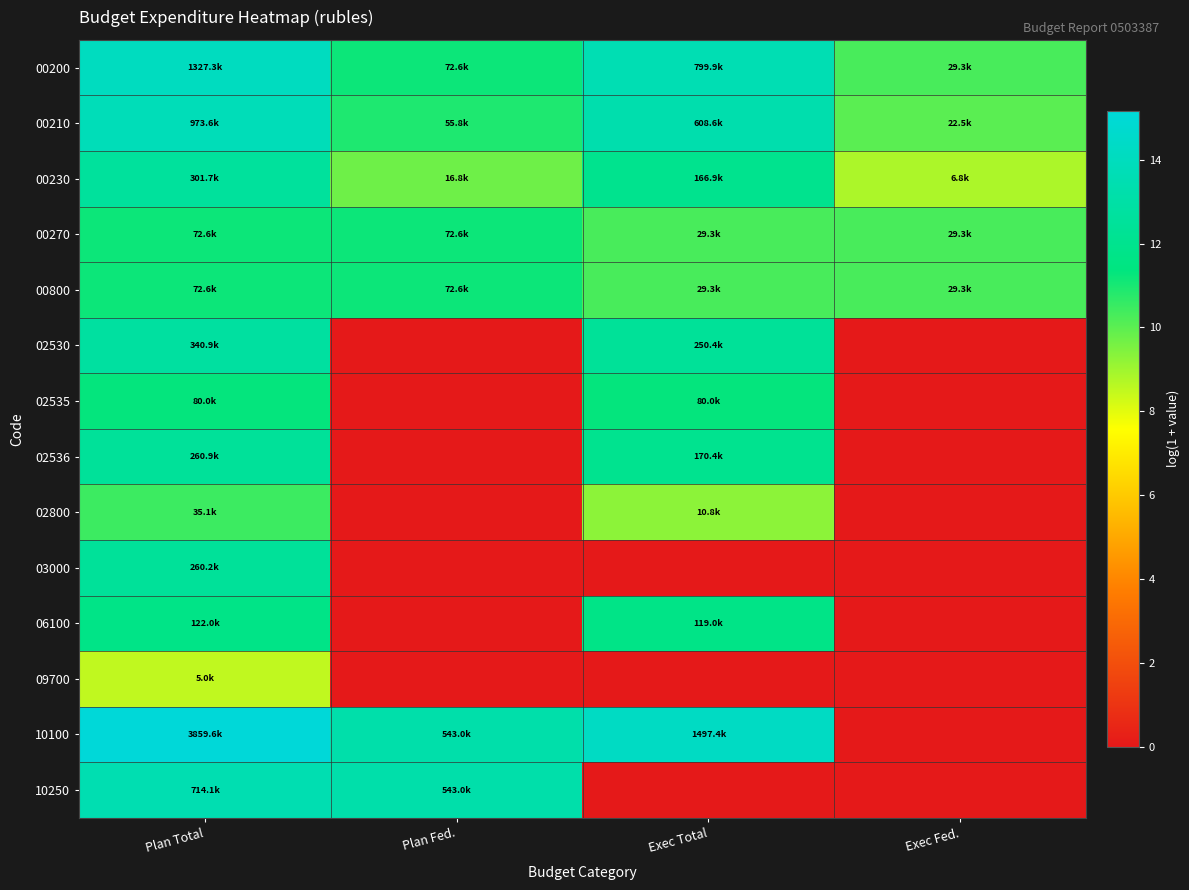

Rank the series at Plan Total from highest to lowest value.

10100, 00200, 00210, 10250, 02530, 00230, 02536, 03000, 06100, 02535, 00270, 00800, 02800, 09700